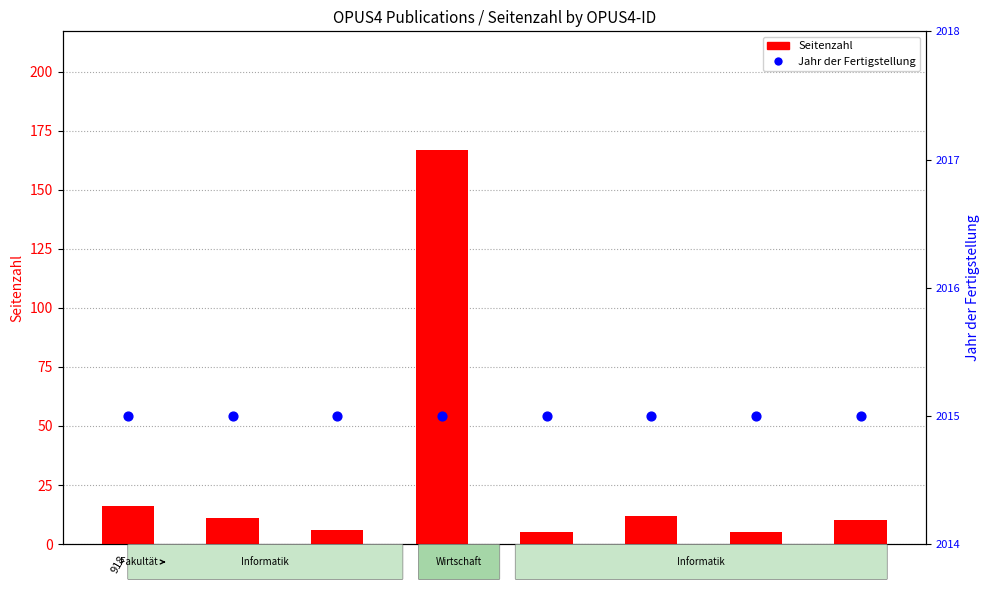

At which category is the sum across all series the highest?

1350